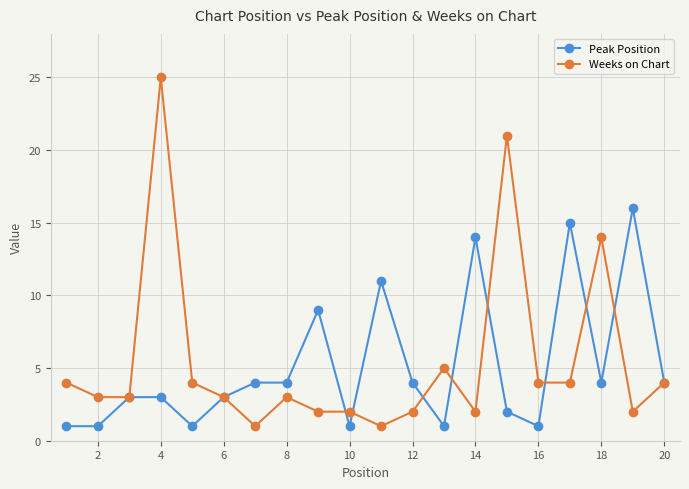

True or false: Weeks on Chart has more than 1 interior local peaks.

True